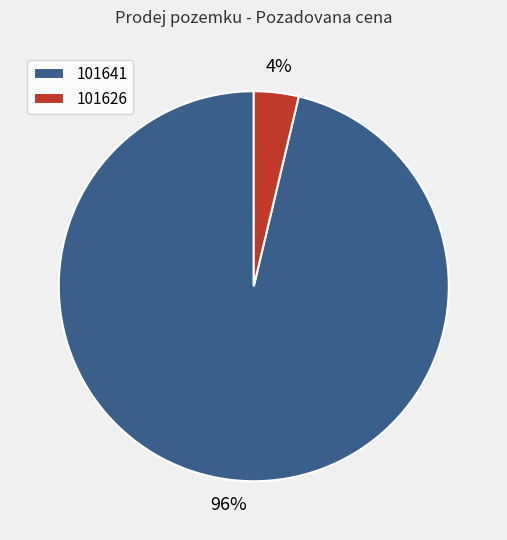

What percentage is the 101626 slice, to the nearest percent?

4%